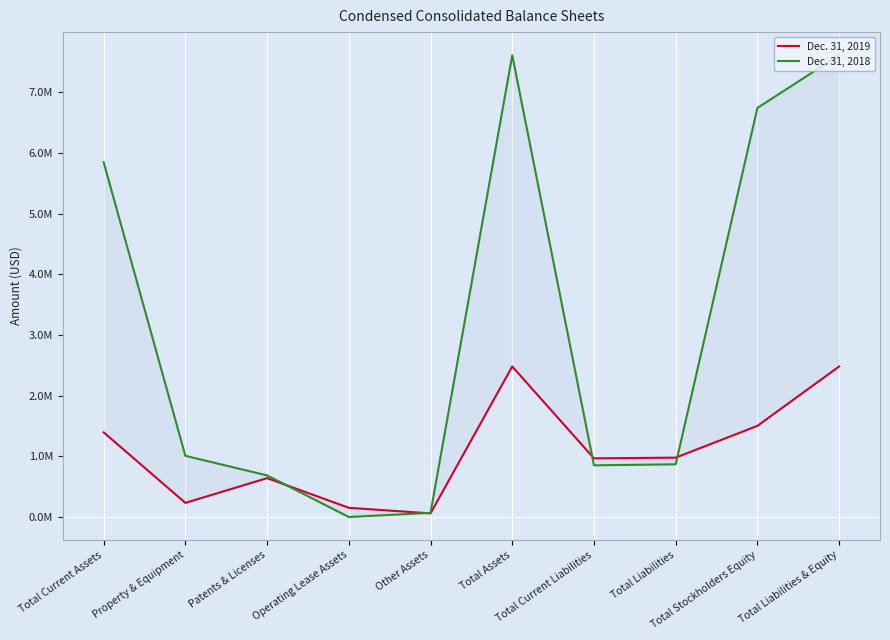

At which label is Dec. 31, 2018 closest to 3807000?

Total Current Assets